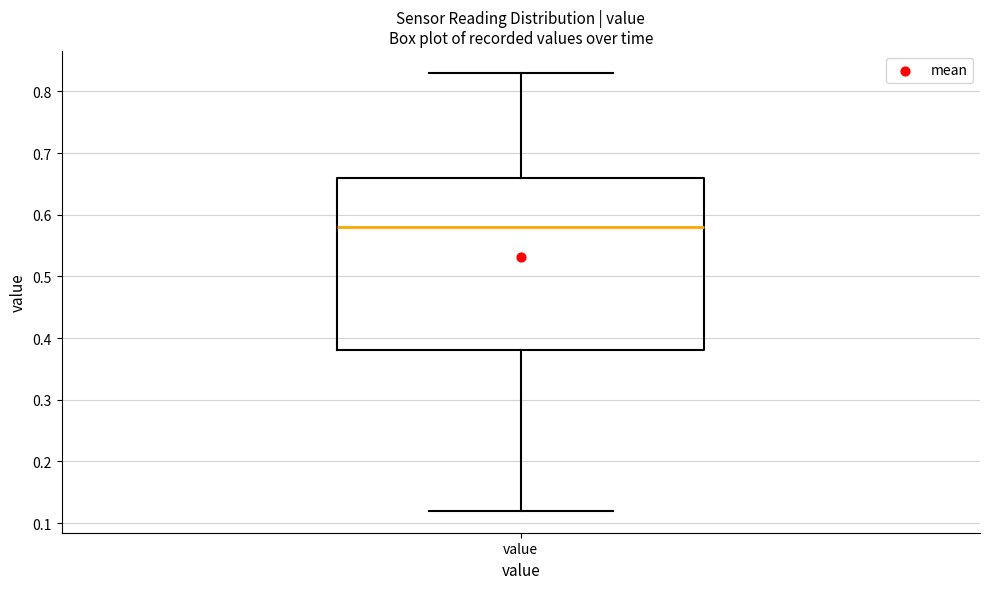

Transcribe this box plot: give where the median line is, the range the box spans, and where the two whiskers end, as read against the y-axis. The values are not printed on the chart, so give them approximately, as read against the axis.

median 0.58, box 0.38 to 0.66, whiskers 0.12 to 0.83